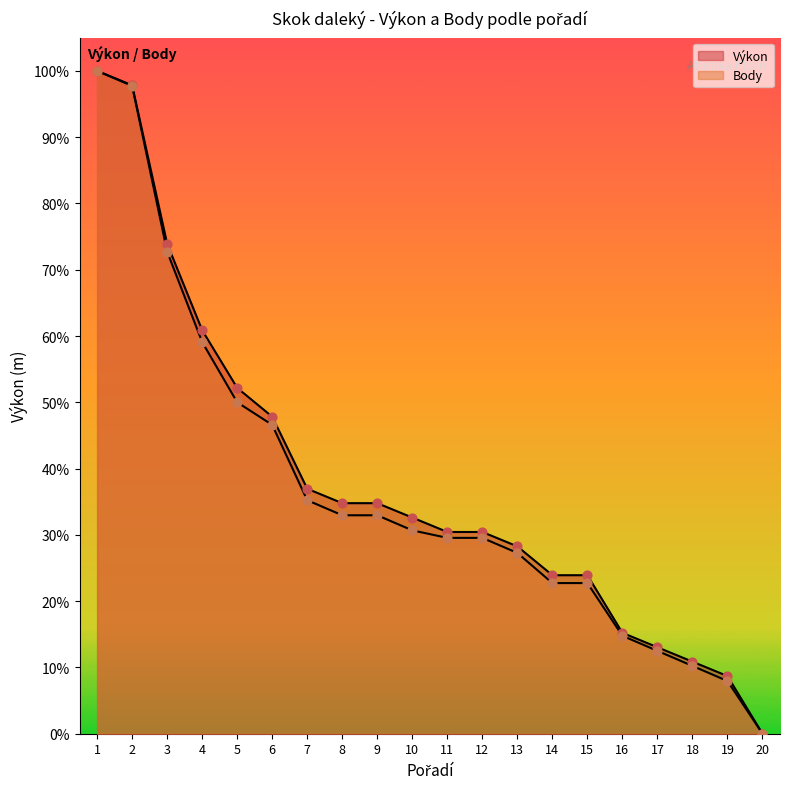

Which series reaches the maximum Y coordinate?

Výkon